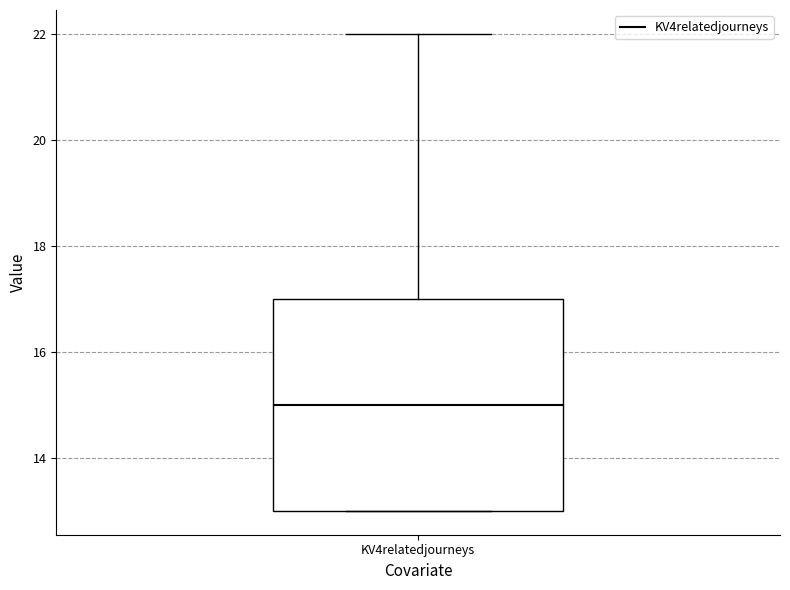

Read this box plot against the y-axis: the position of the median line, the range covered by the box, and the ends of both whiskers. The values are not printed on the chart, so give them approximately, as read against the axis.

median 15, box 13 to 17, whiskers 13 to 22